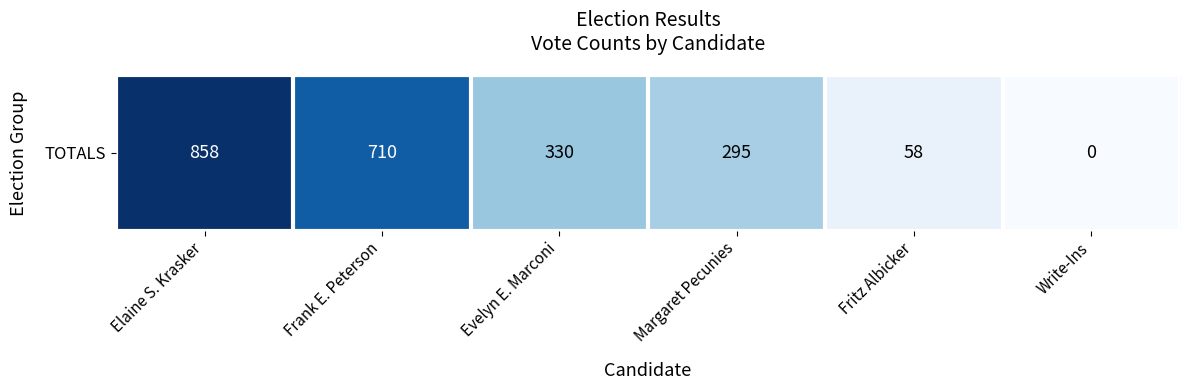

What is the maximum value shown in the chart?

858